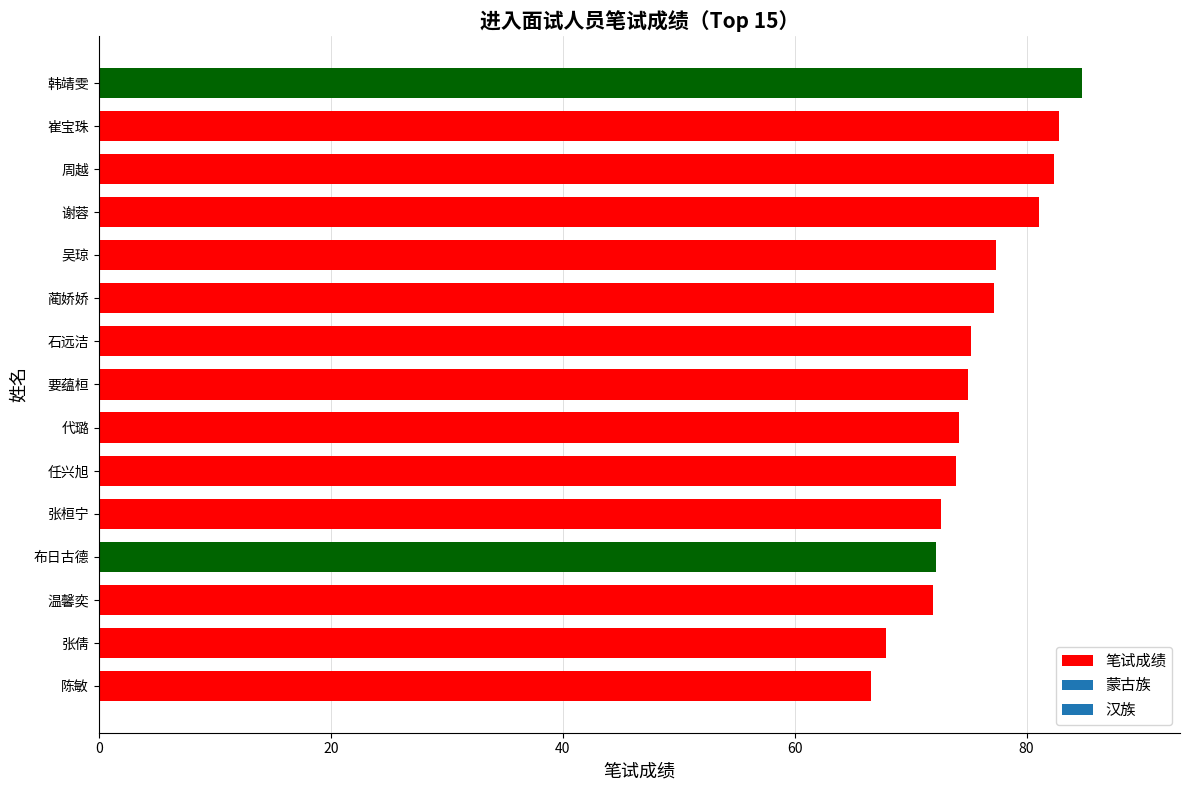

What is the sum of the values at 要蕴桓 and 崔宝珠?

157.7